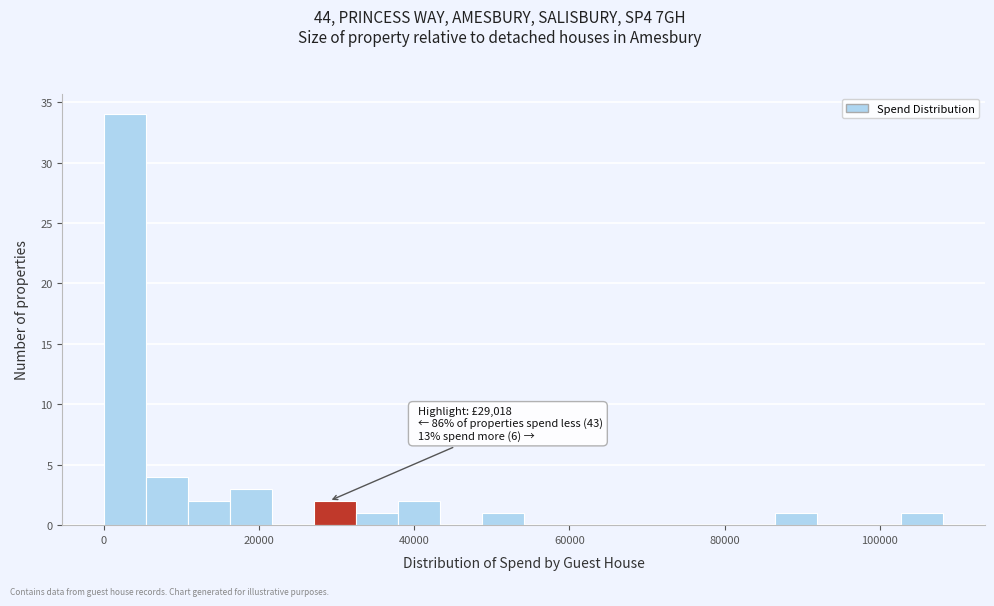

Read against the x-axis, roughly where is the centre of the tallest bar?

2000